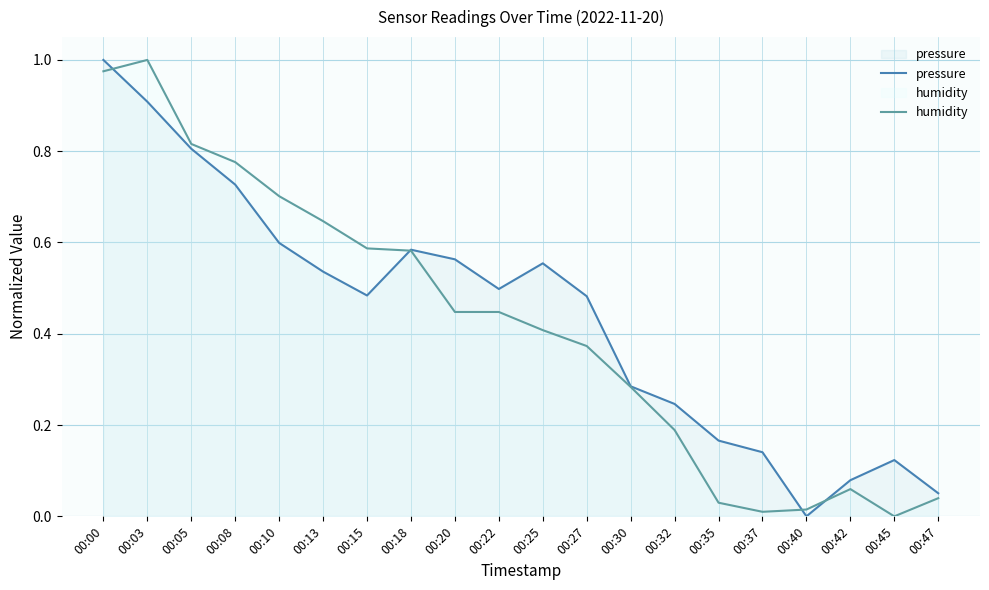

Is it true that humidity equals 0.0 at 00:47?

True